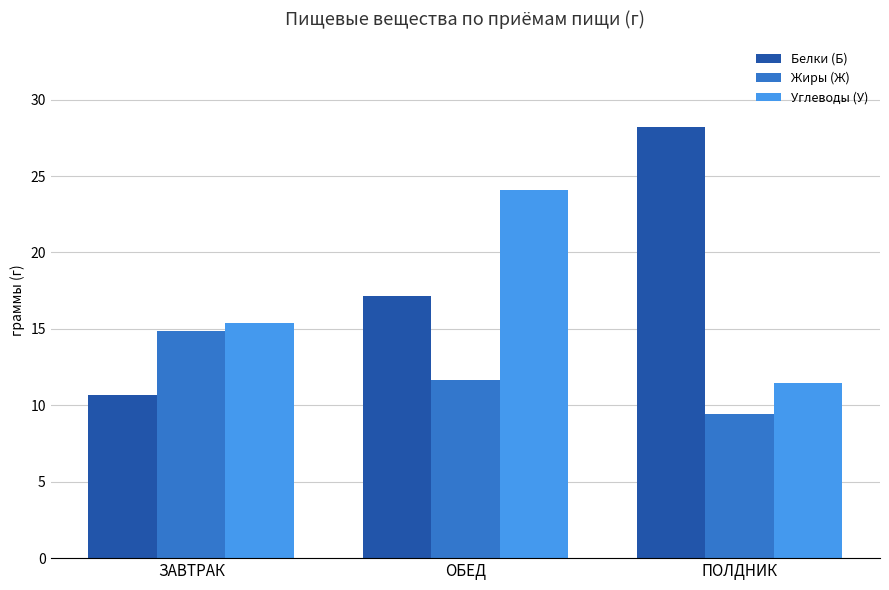

How many data points in Углеводы (У) are above 15?

2